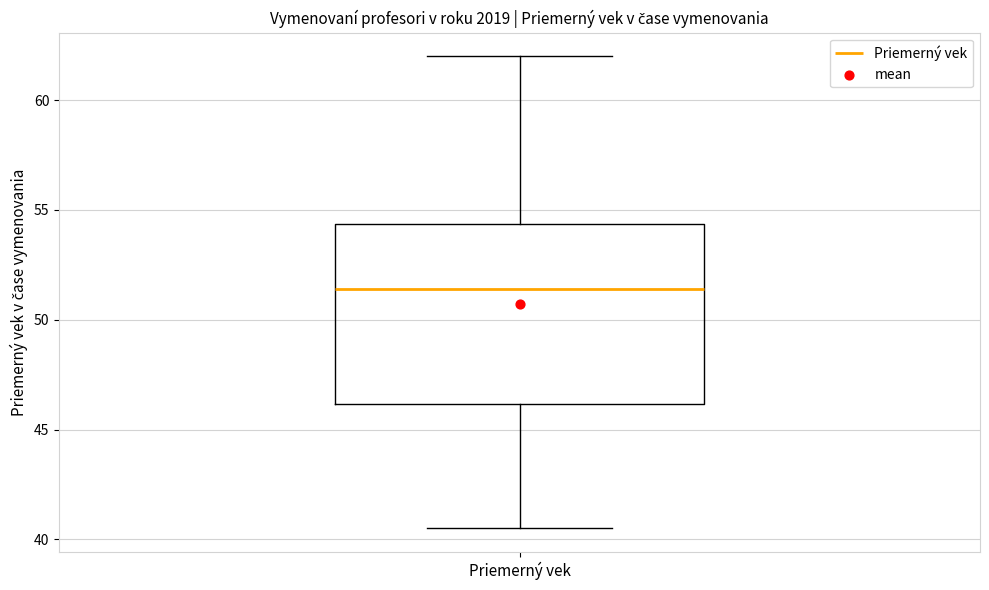

Transcribe this box plot: give where the median line is, the range the box spans, and where the two whiskers end, as read against the y-axis. The values are not printed on the chart, so give them approximately, as read against the axis.

median 51.5, box 46.0 to 54.5, whiskers 40.5 to 62.0